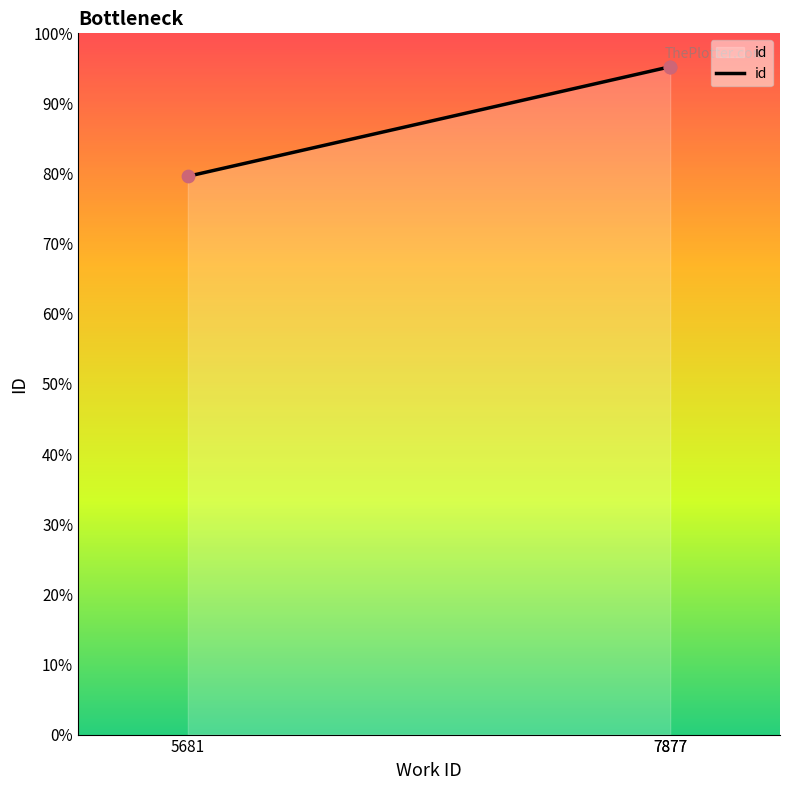

Which has a higher value, 7877 or 5681?

7877